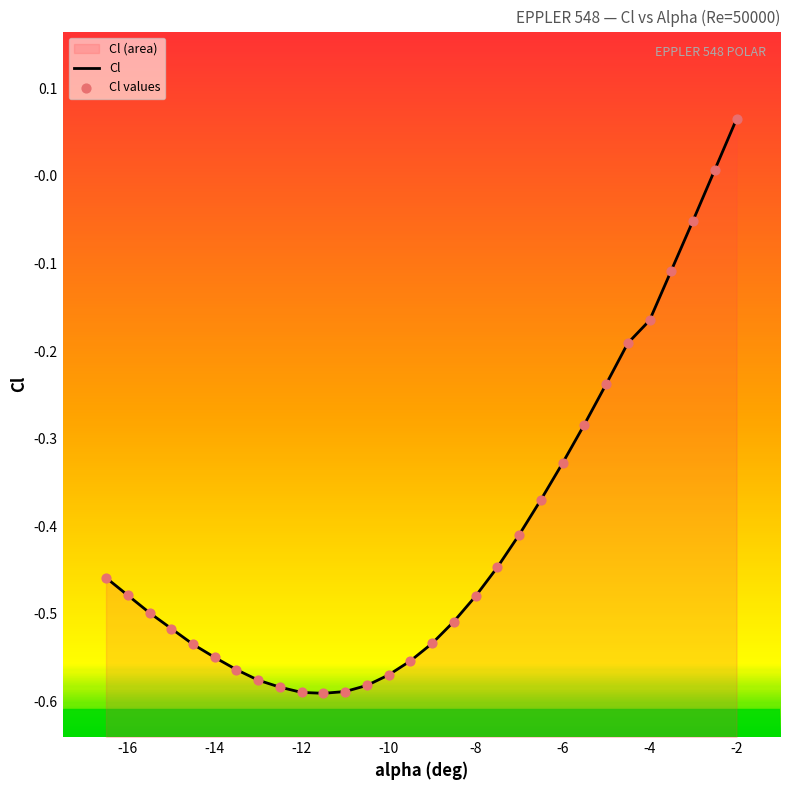

At how many categories does at least one series exceed 0?

2